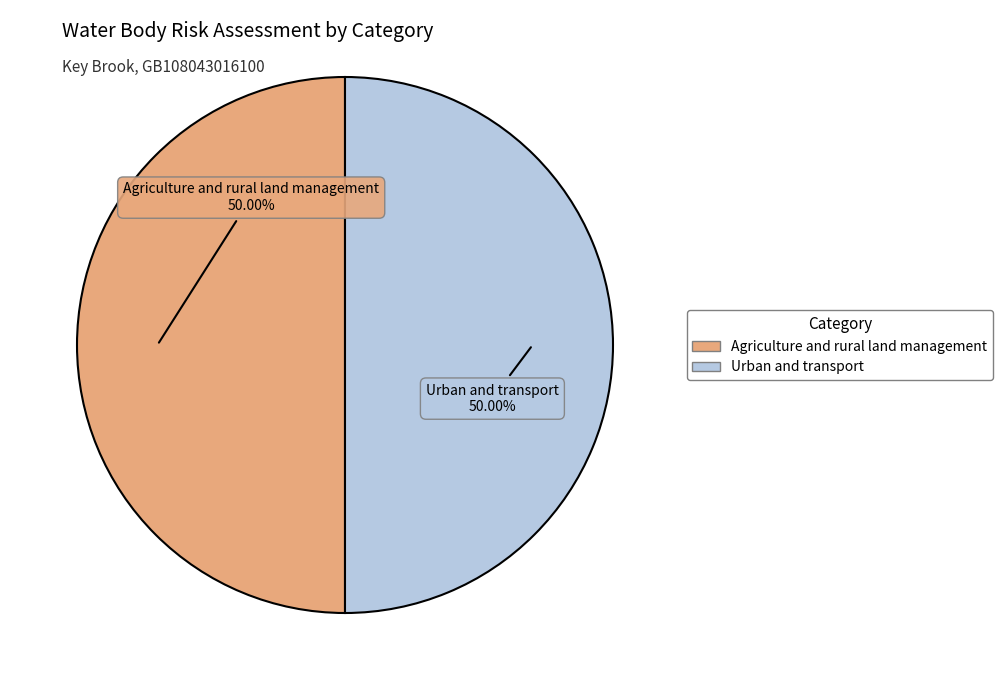

The Agriculture and rural land management slice represents 41% of the pie. True or false?

False